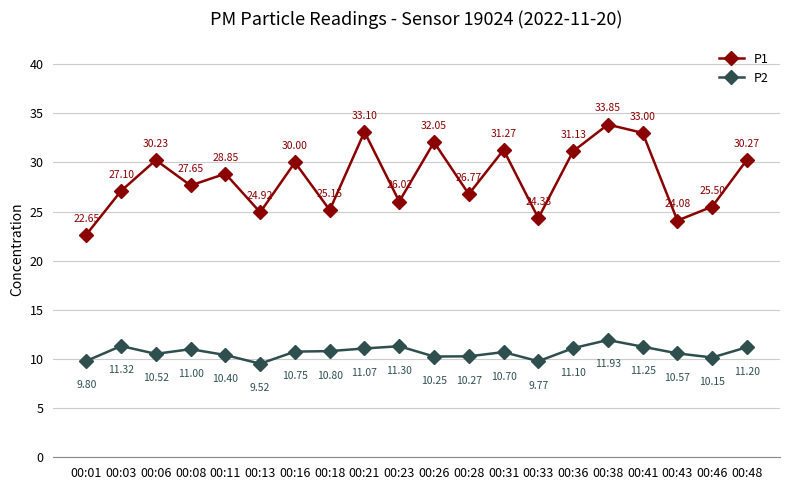

True or false: P1 has more than 2 points higher than both neighbors.

True